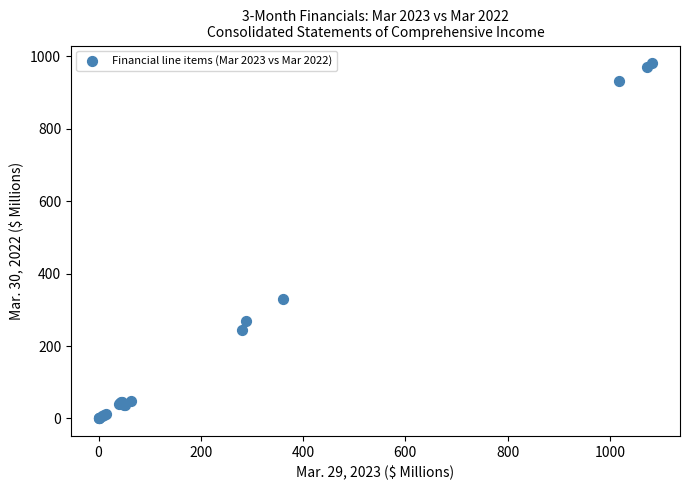

What Y value in the scatter plot is closest to 490?

329.1